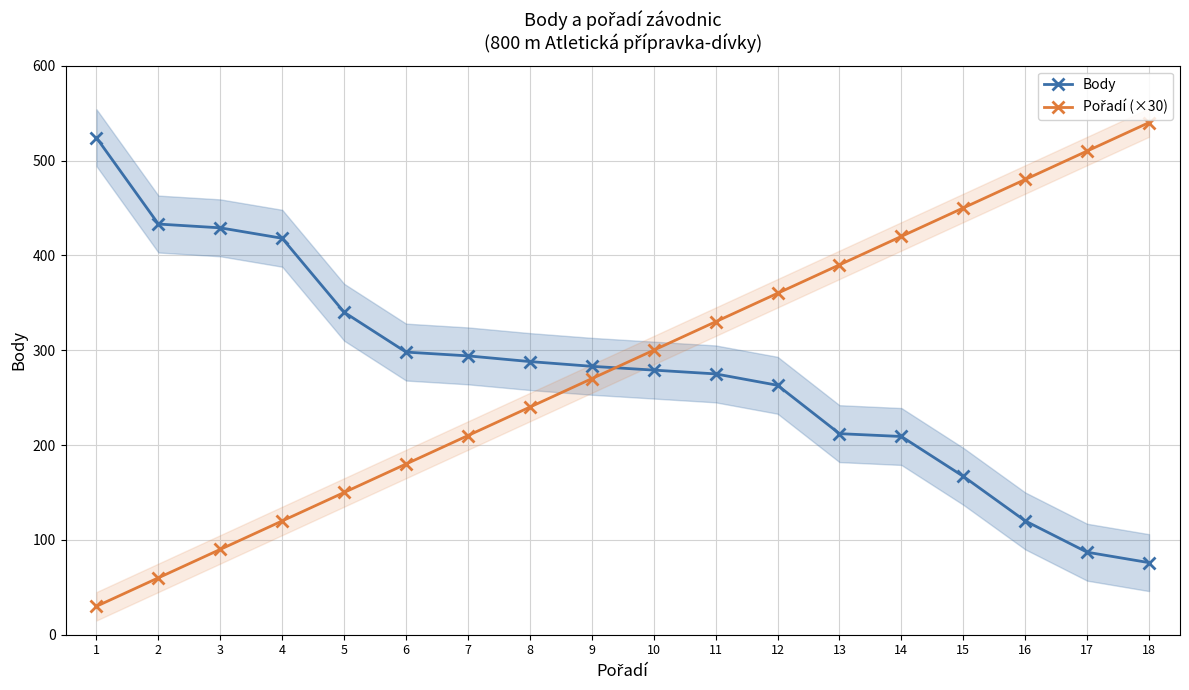

List the series in order of their overall mean, highest first.

Pořadí (×30), Body